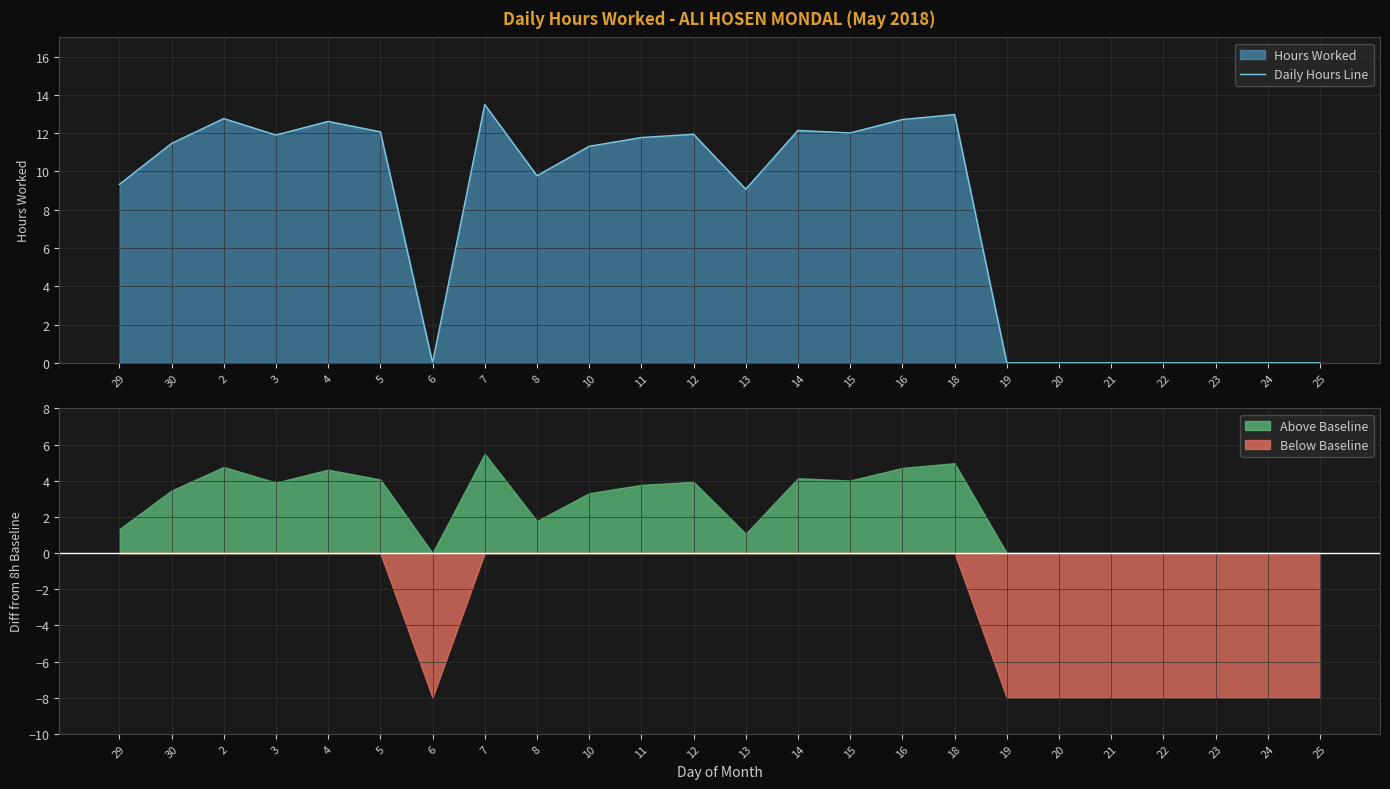

What is the ratio of the value at 15 to the value at 7?

0.9